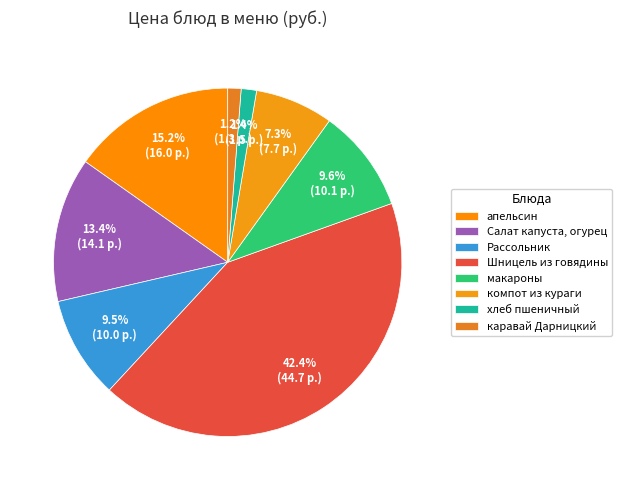

How many slices are in this pie chart?

8